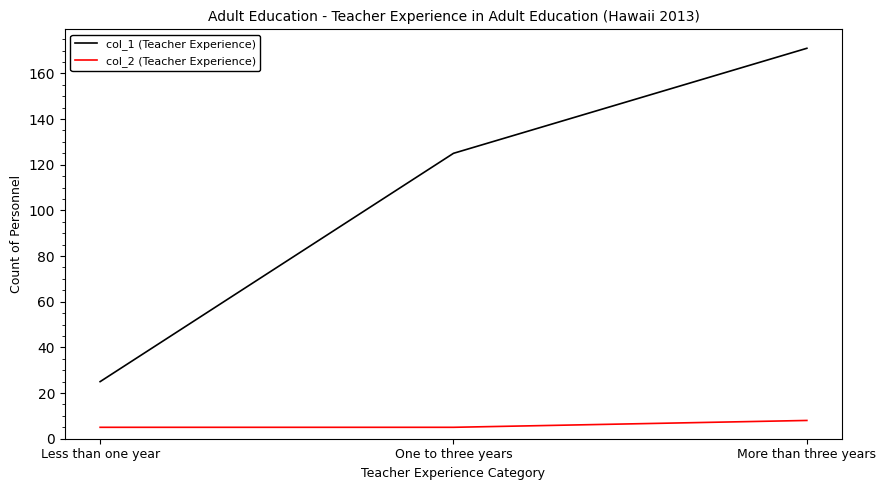

Does the chart display data point markers on the line(s)?

No